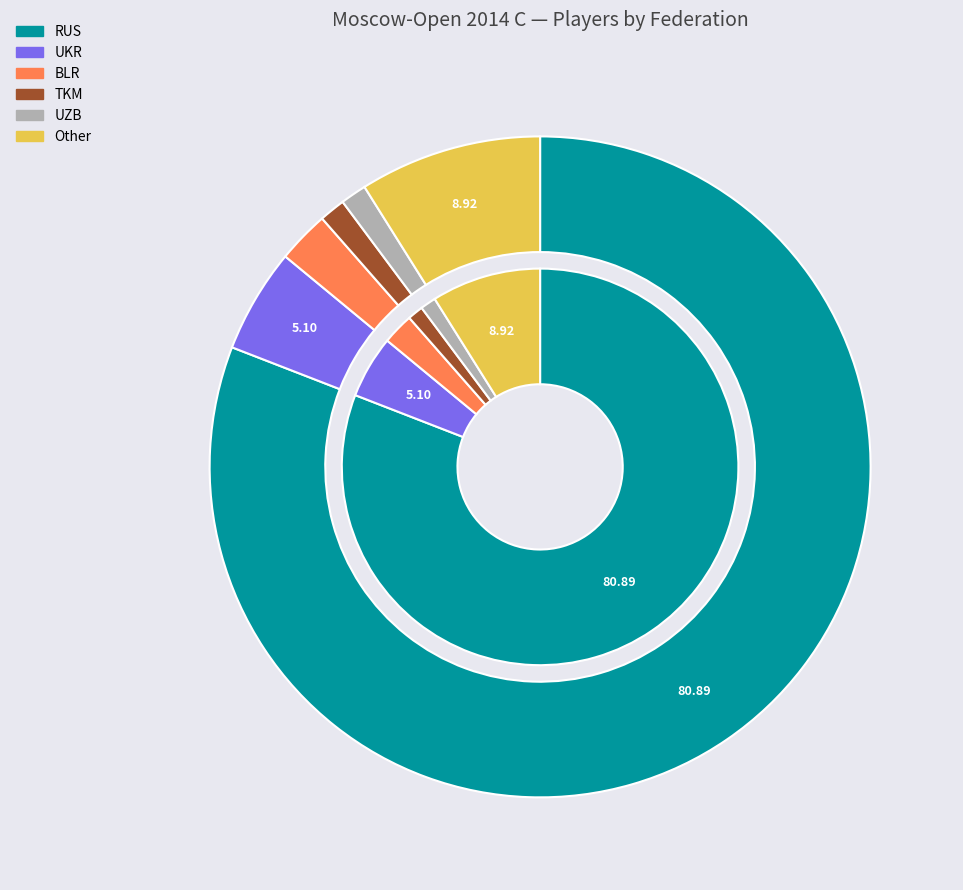

Between Other and UZB, which is larger?

Other